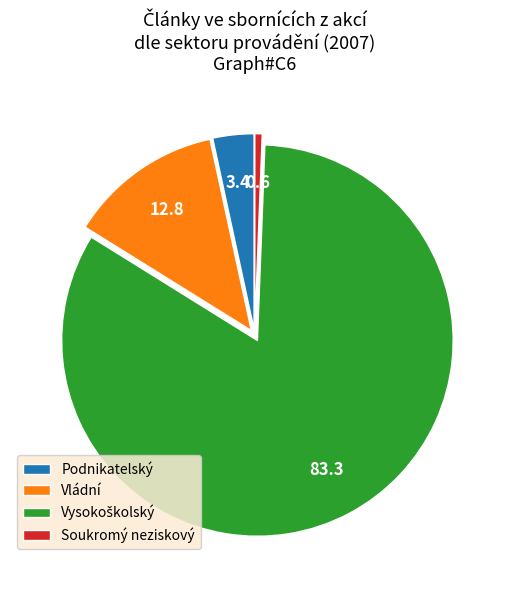

How many segments does this pie chart have?

4